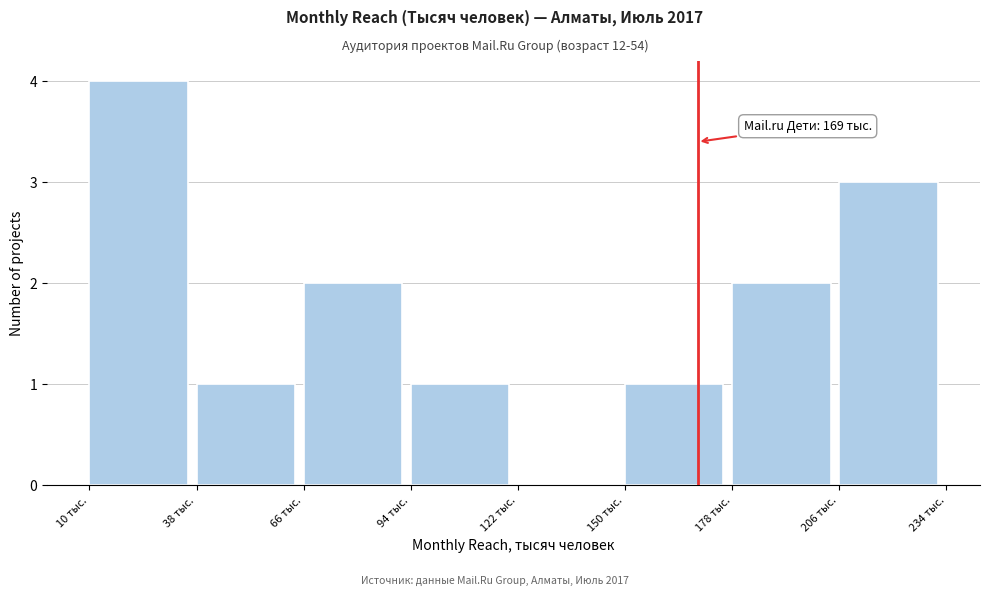

Which range on the x-axis has the tallest bar?

10 to 40